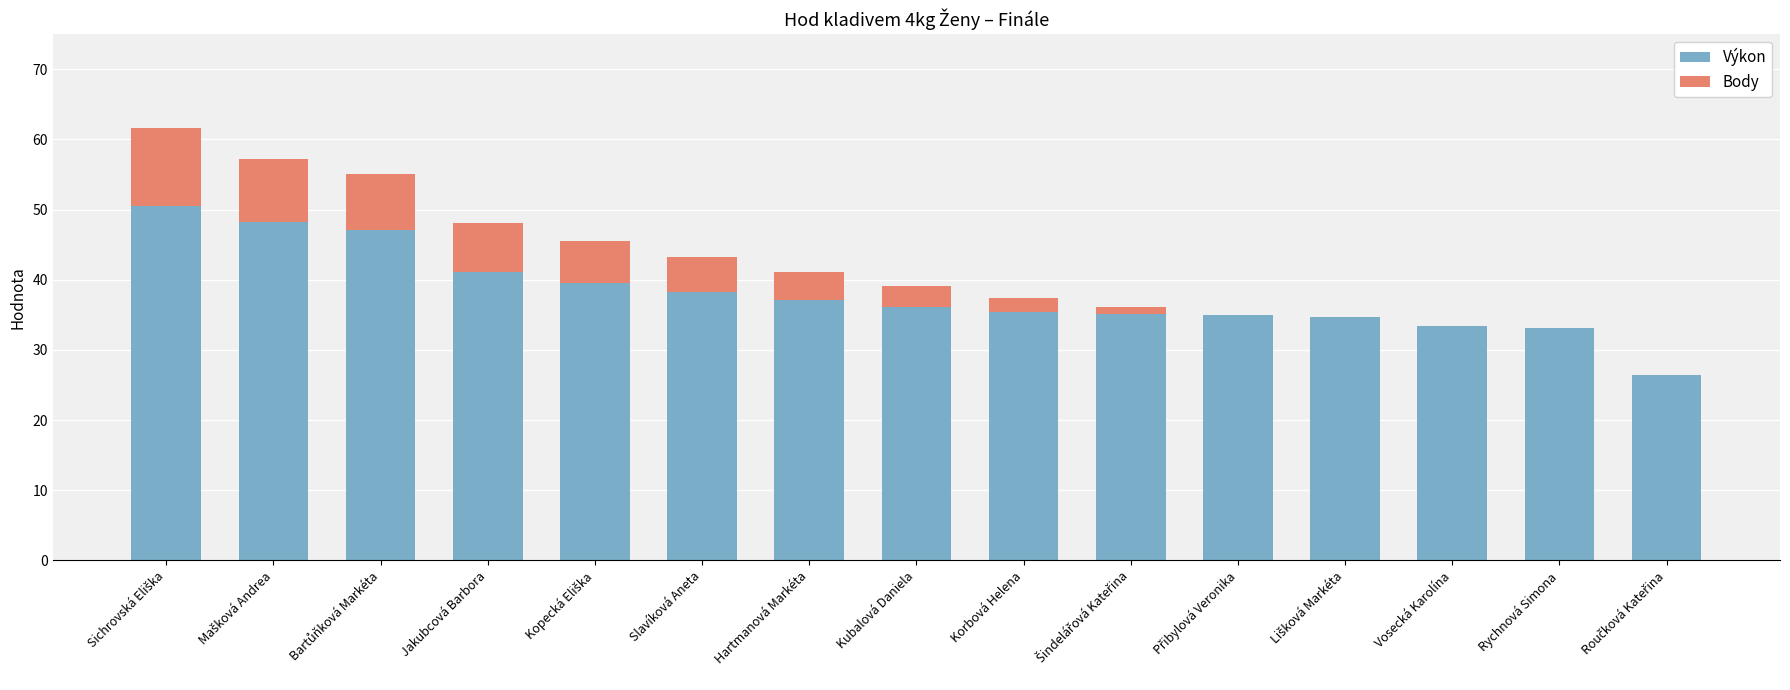

What is the maximum value for Výkon?

50.6